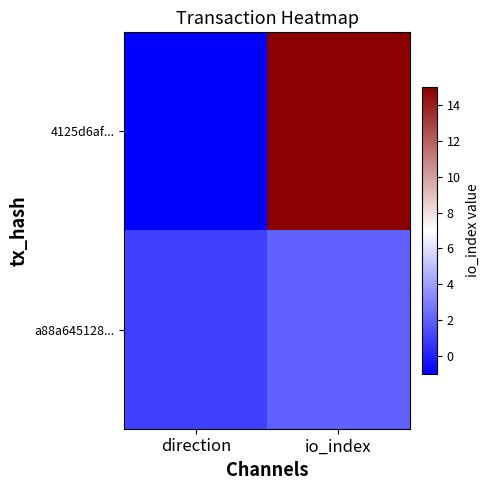

How many series are shown in this chart?

2